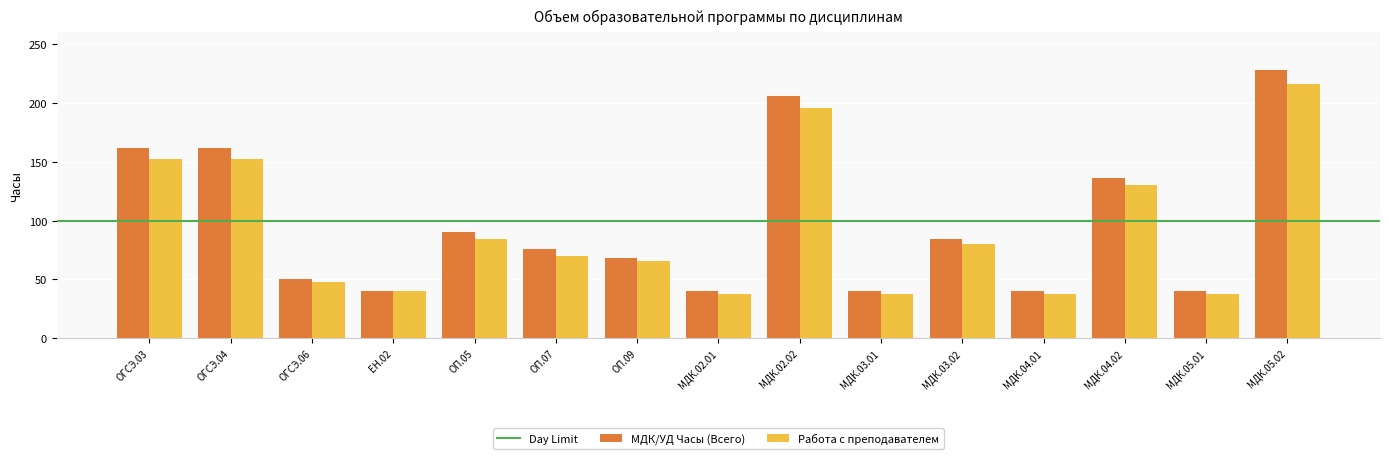

Reading left to right, extract all data points from this chart.

МДК/УД Часы (Всего): 162	162	50	40	90	76	68	40	206	40	84	40	136	40	228
Работа с преподавателем: 152	152	48	40	84	70	66	38	196	38	80	38	130	38	216